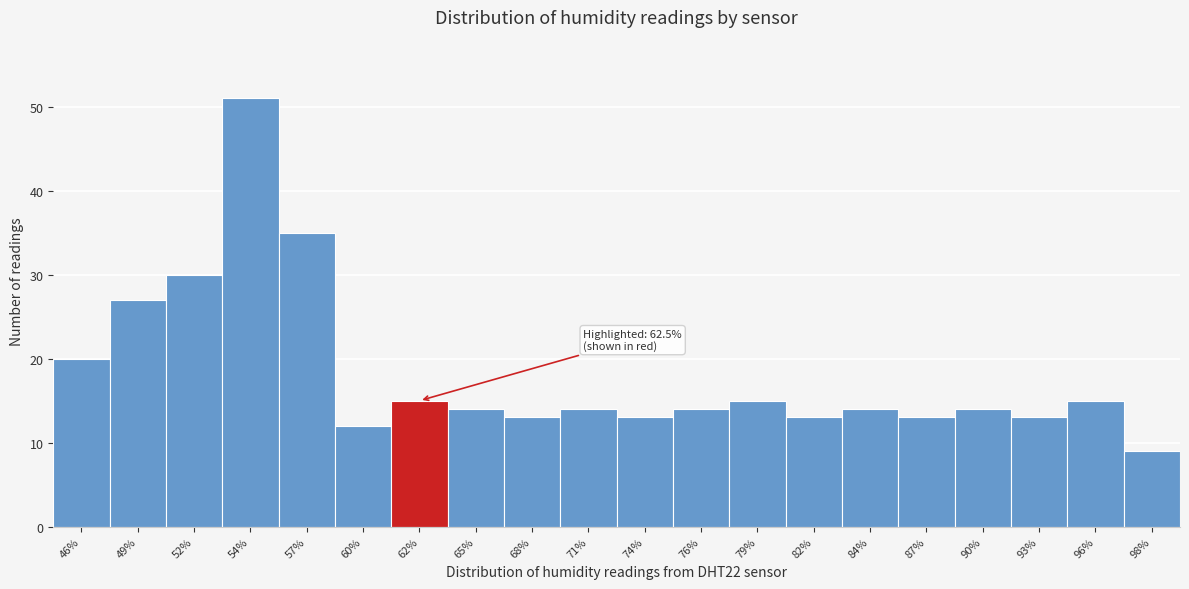

Reading left to right, transcribe all the data shown in this chart.

46%=20	49%=27	52%=30	54%=51	57%=35	60%=12	62%=15	65%=14	68%=13	71%=14	74%=13	76%=14	79%=15	82%=13	84%=14	87%=13	90%=14	93%=13	96%=15	98%=9